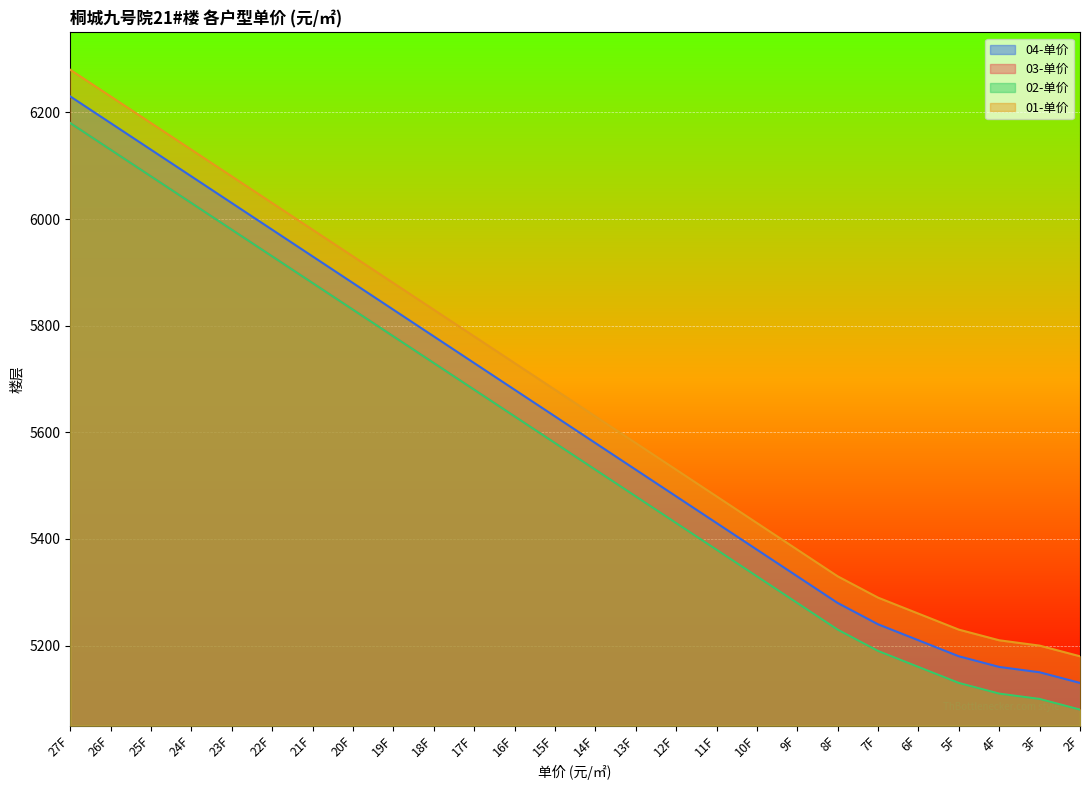

What is the approximate value of 04-单价 at 26F, to the nearest 100?

6200